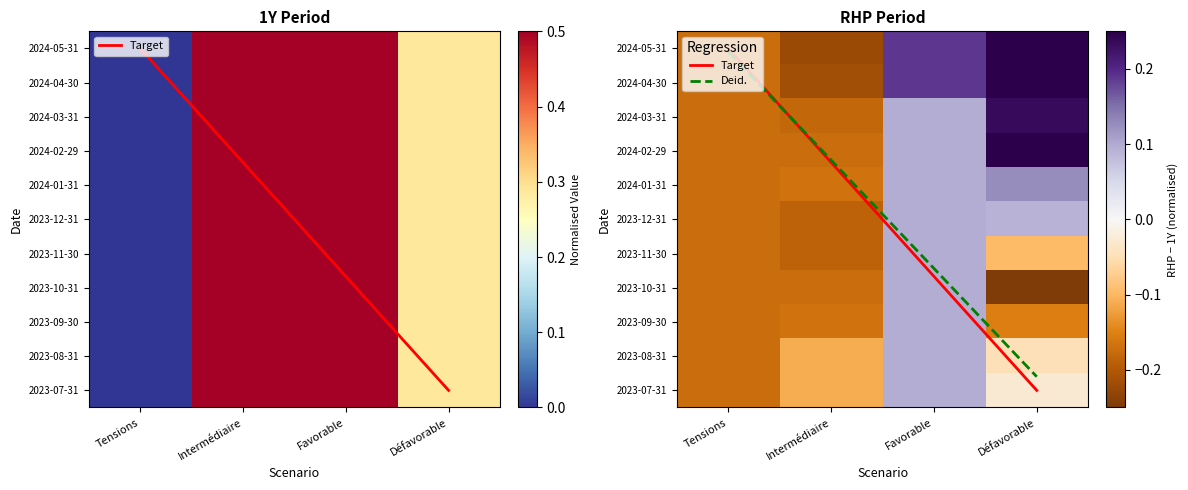

What is the difference between the maximum and minimum values in the 1Y series?

1.0